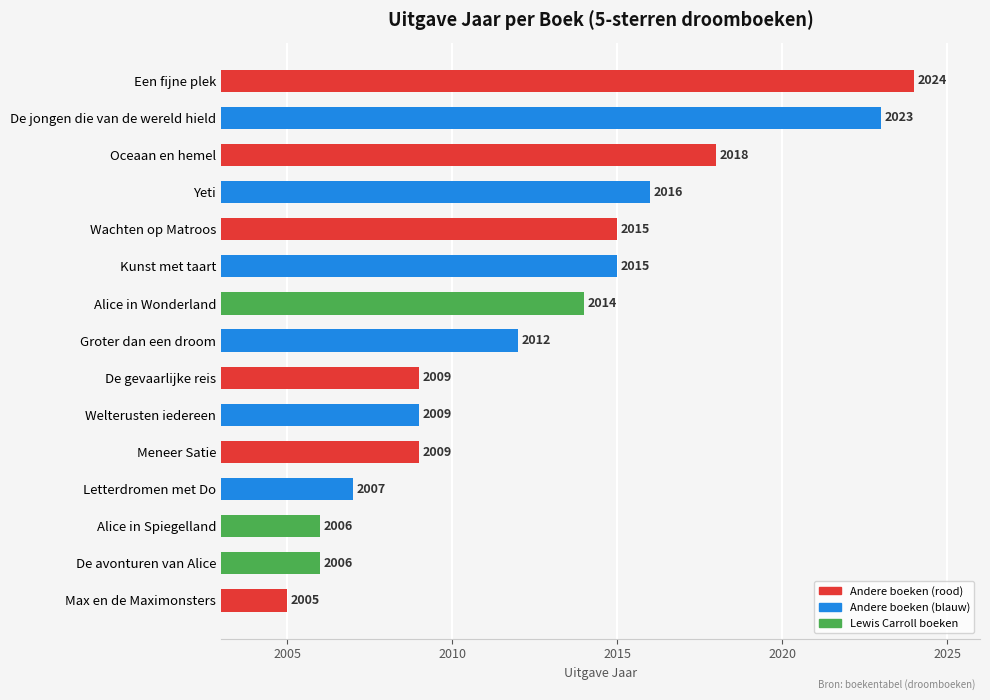

What is the difference between the maximum and minimum values?

19